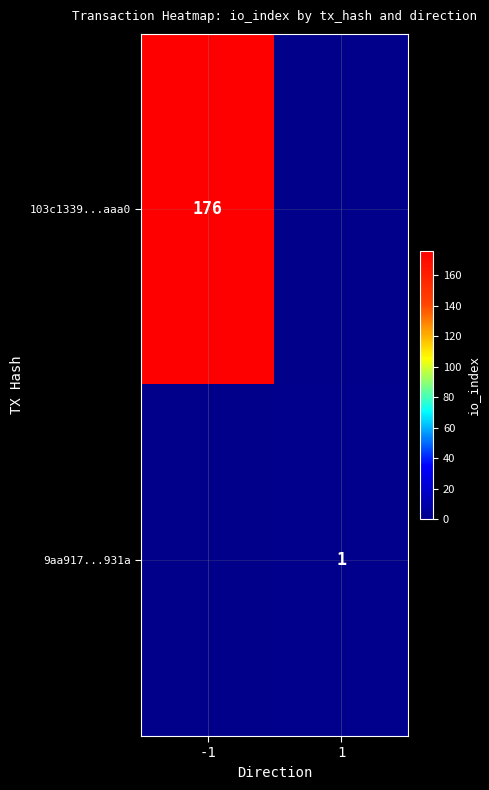

Is the value of 103c1339...aaa0 at -1 greater than the value of 9aa917...931a at 1?

Yes